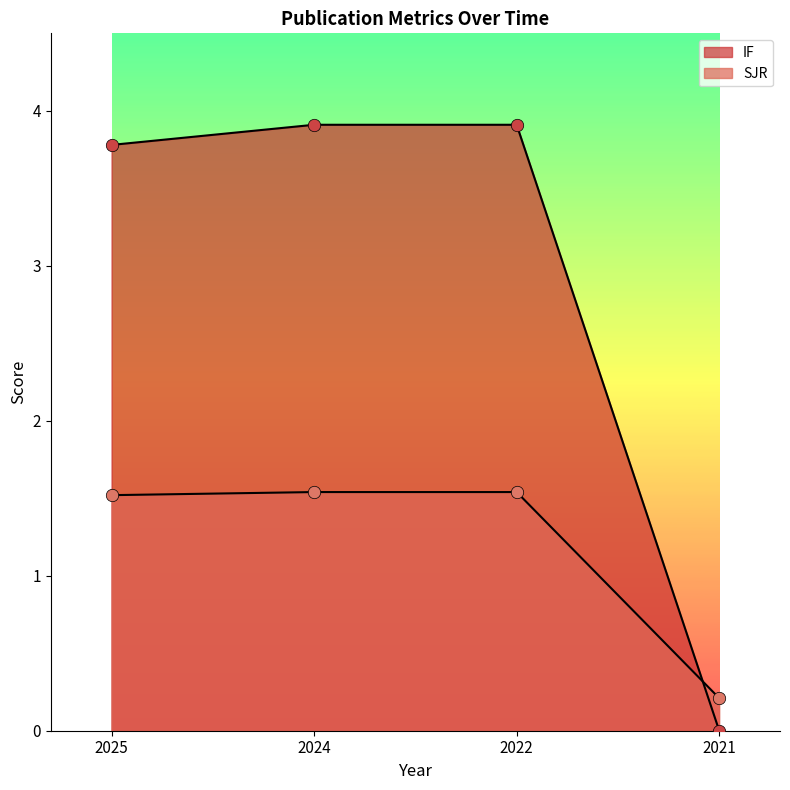

Is the value of IF at 2021 greater than the value of SJR at 2022?

No